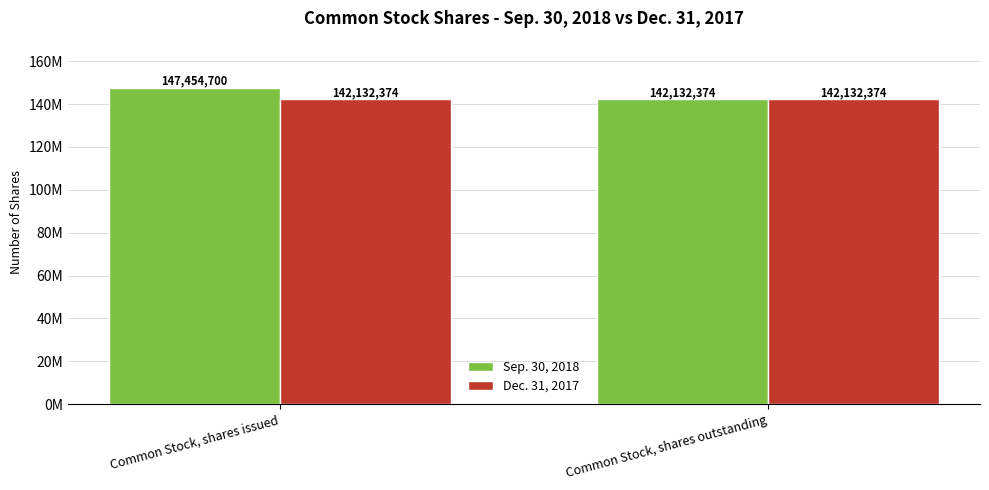

Reading left to right, list all the values displayed in this chart.

Sep. 30, 2018: 147454700	142132374
Dec. 31, 2017: 142132374	142132374